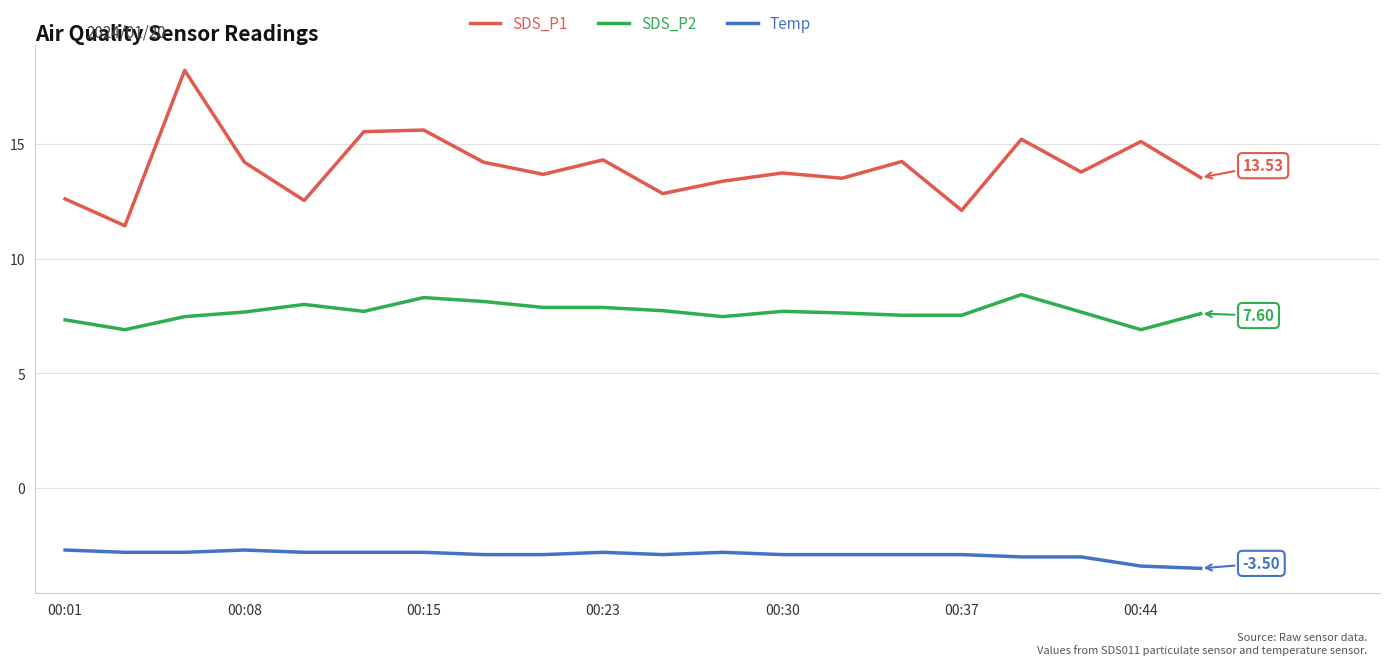

Rank the series by their maximum value, from highest to lowest.

SDS_P1, SDS_P2, Temp